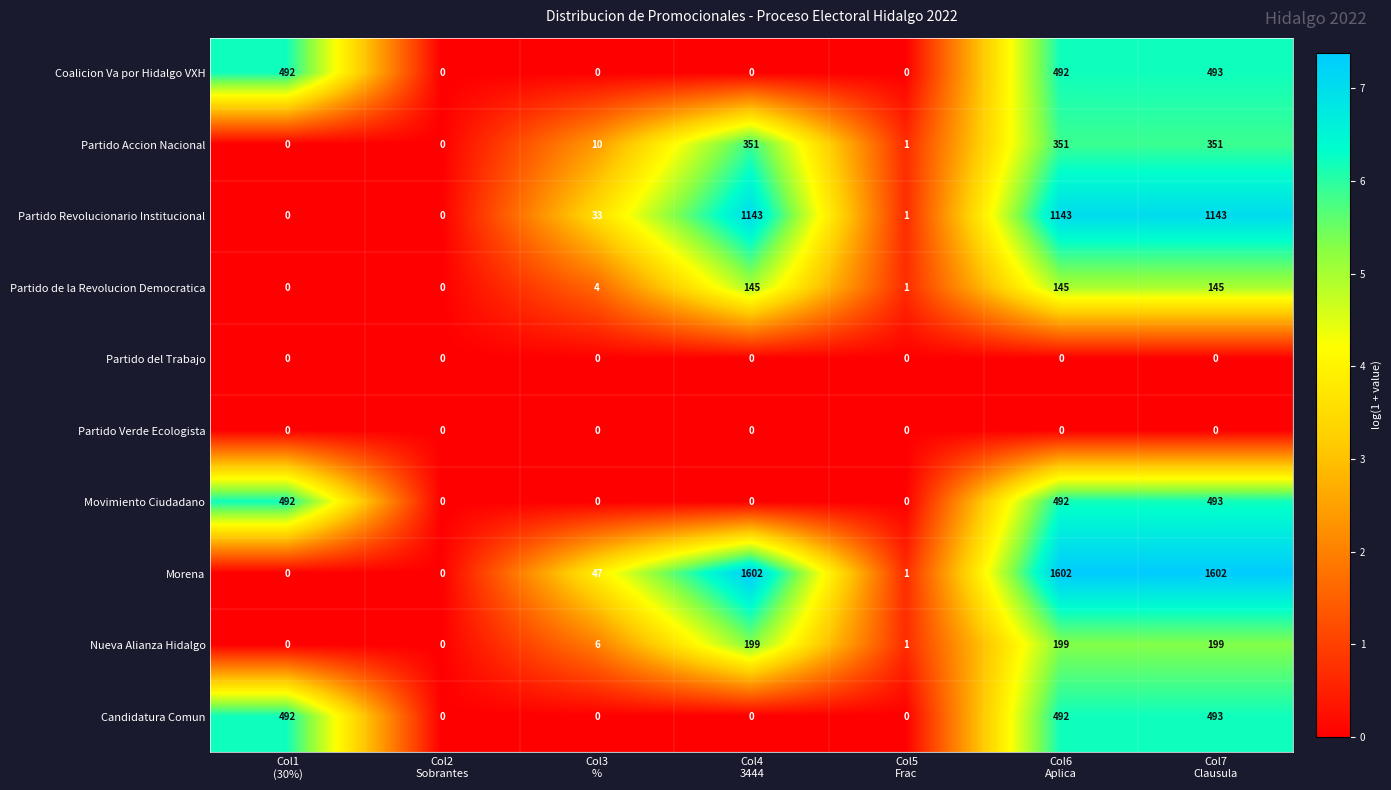

What is the highest value of the Partido Accion Nacional series?

351